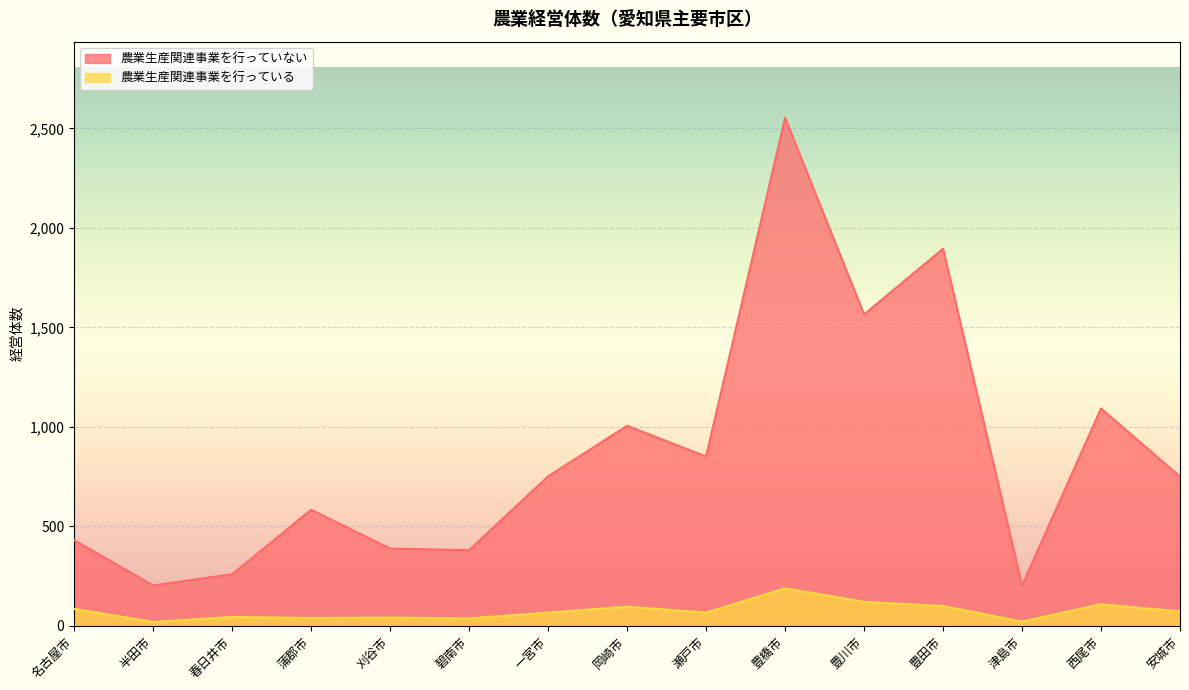

What is the difference between the second highest and minimum values in the 農業生産関連事業を行っている series?

101